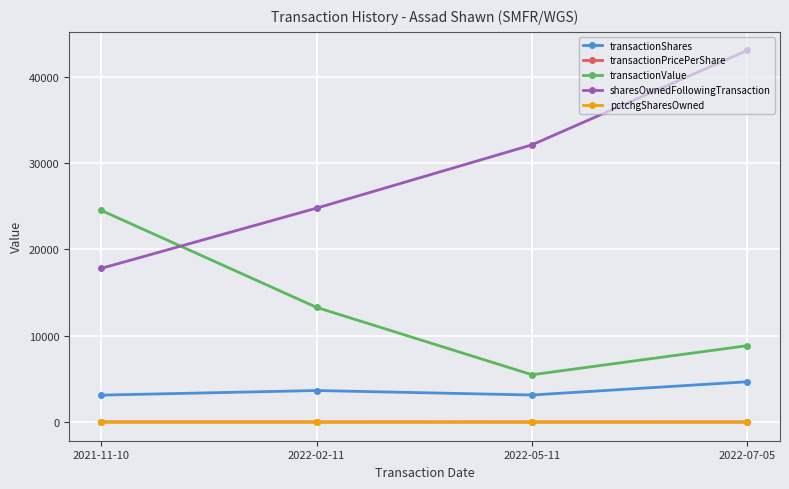

What is the greatest value displayed?

43040.0